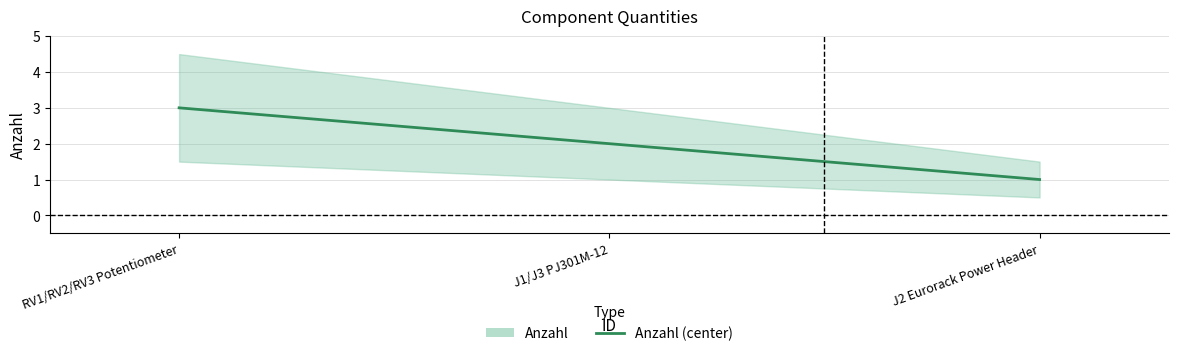

Reading left to right, transcribe all the data shown in this chart.

3	2	1